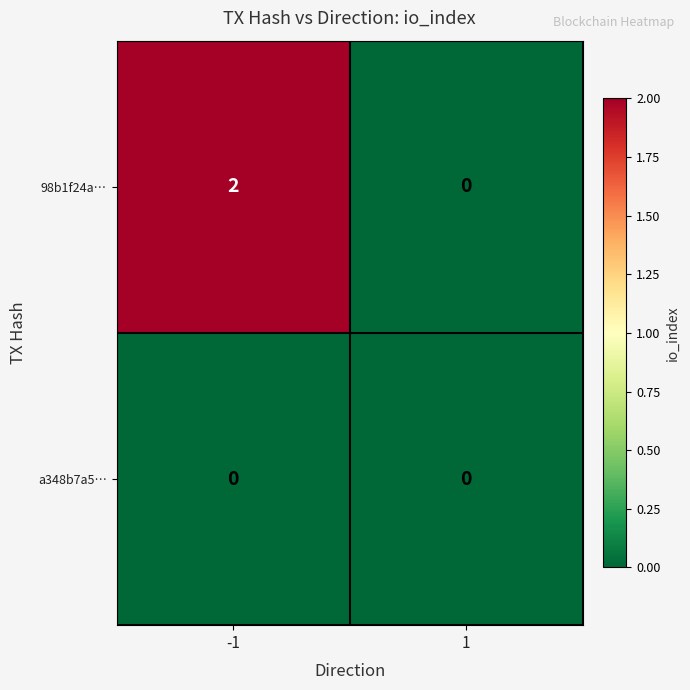

Which label corresponds to the largest value in the chart?

-1